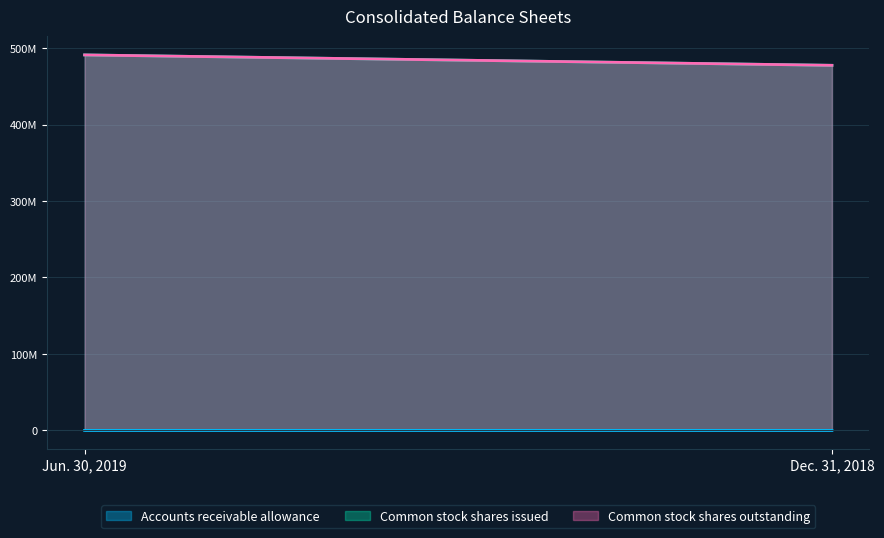

The Accounts receivable allowance series shows 9974 at Jun. 30, 2019. True or false?

False